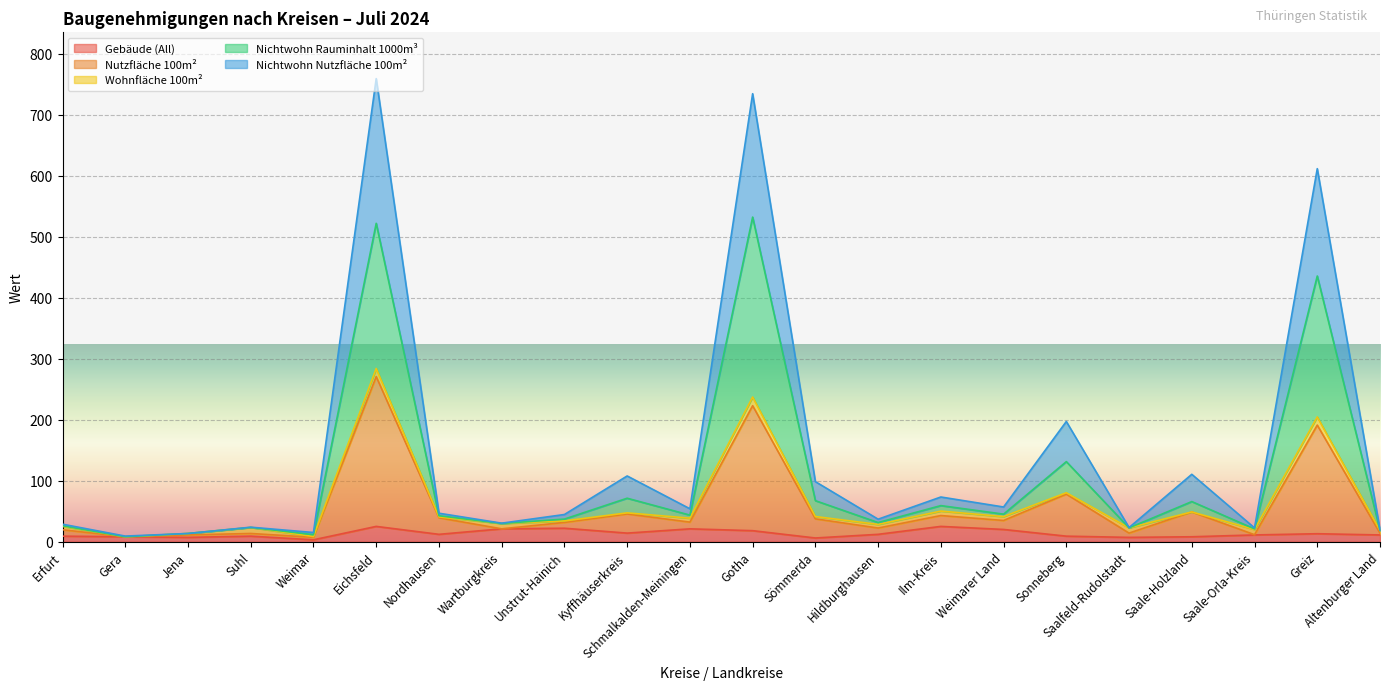

Where is the first local maximum for Nutzfläche 100m²?

Suhl